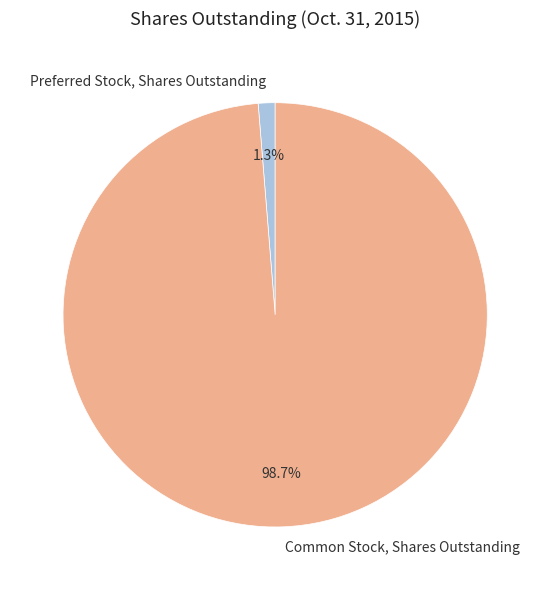

Count the number of slices in the pie.

2